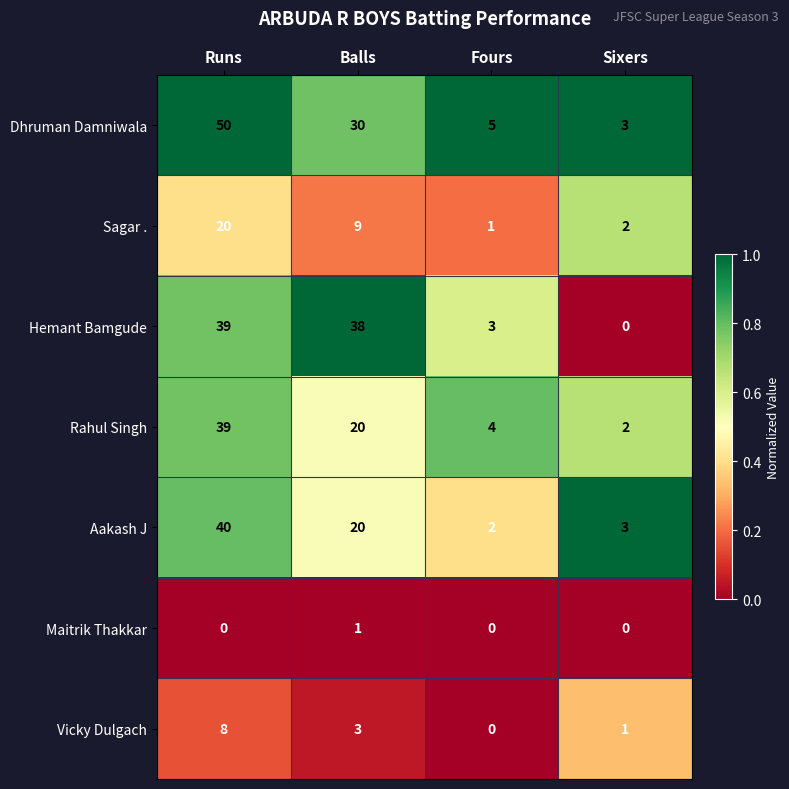

What is the total value across all series at Fours?

15